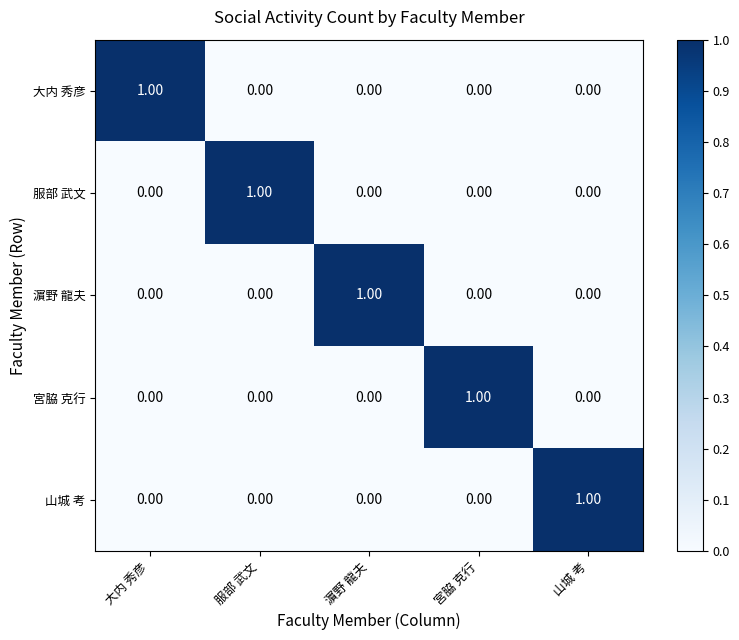

At which label does 濵野 龍夫 reach its peak?

濵野 龍夫